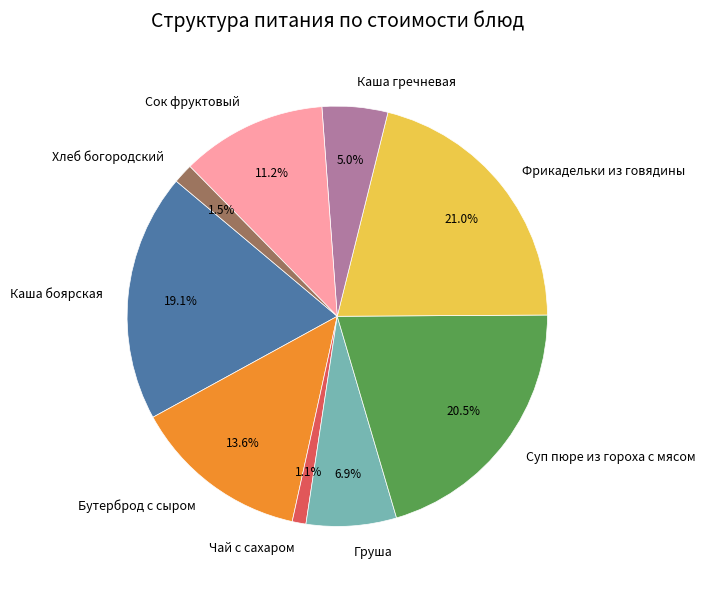

The Груша slice represents 1% of the pie. True or false?

False